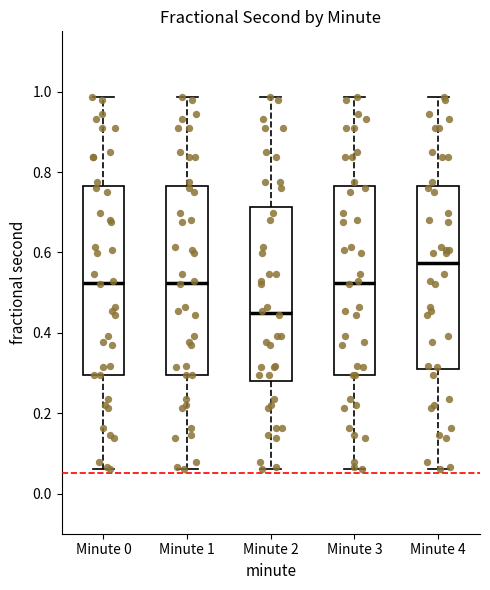

Where is the lower edge of the box for Minute 4 on the y-axis? The values are not printed on the chart, so give them approximately, as read against the axis.

0.30